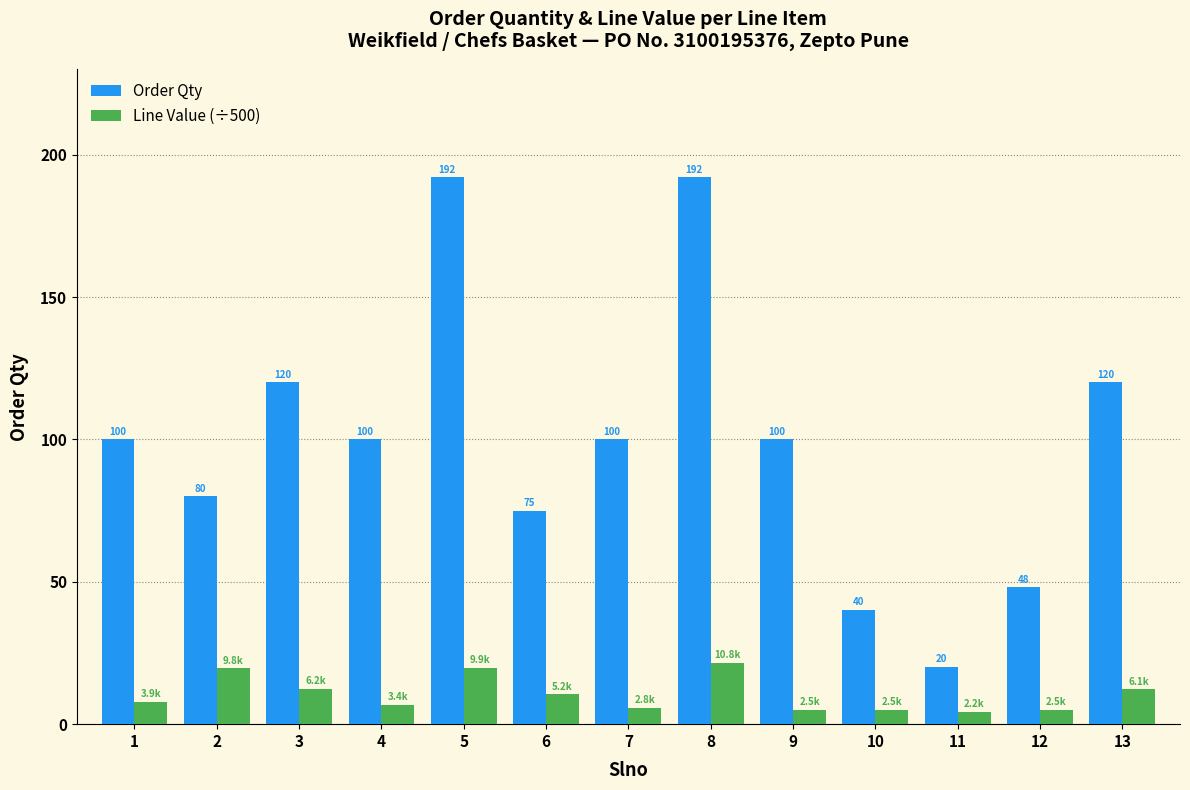

What is the sum of all Order Qty values?

1287.0